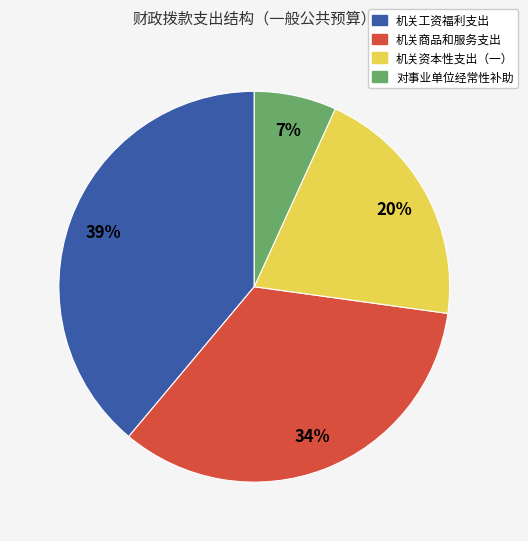

To the nearest percent, what is the combined percentage of 对事业单位经常性补助 and 机关资本性支出（一）?

27%